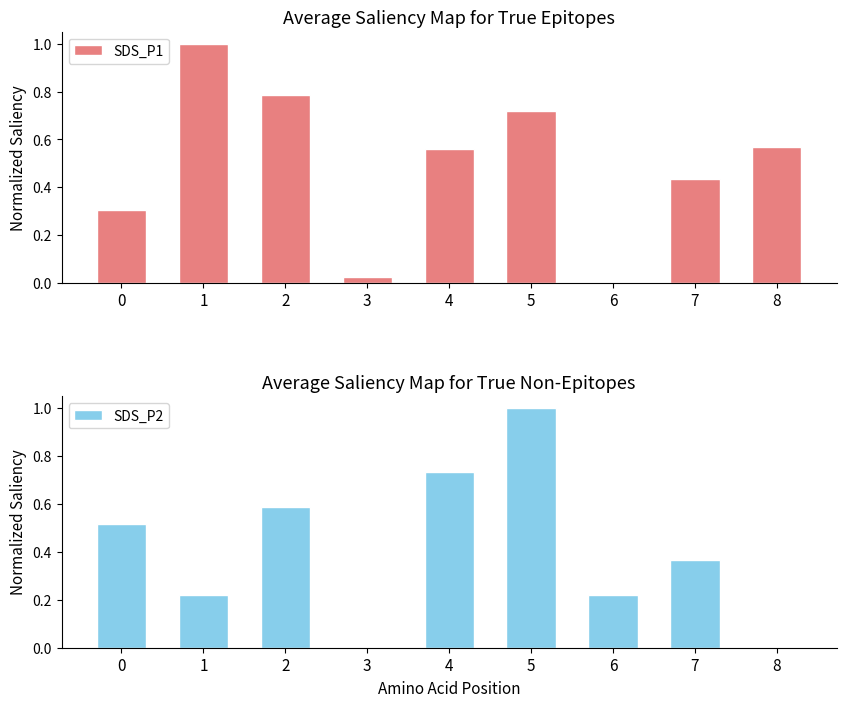

What is the difference between the second highest and second lowest values in the SDS_P2 series?

0.7